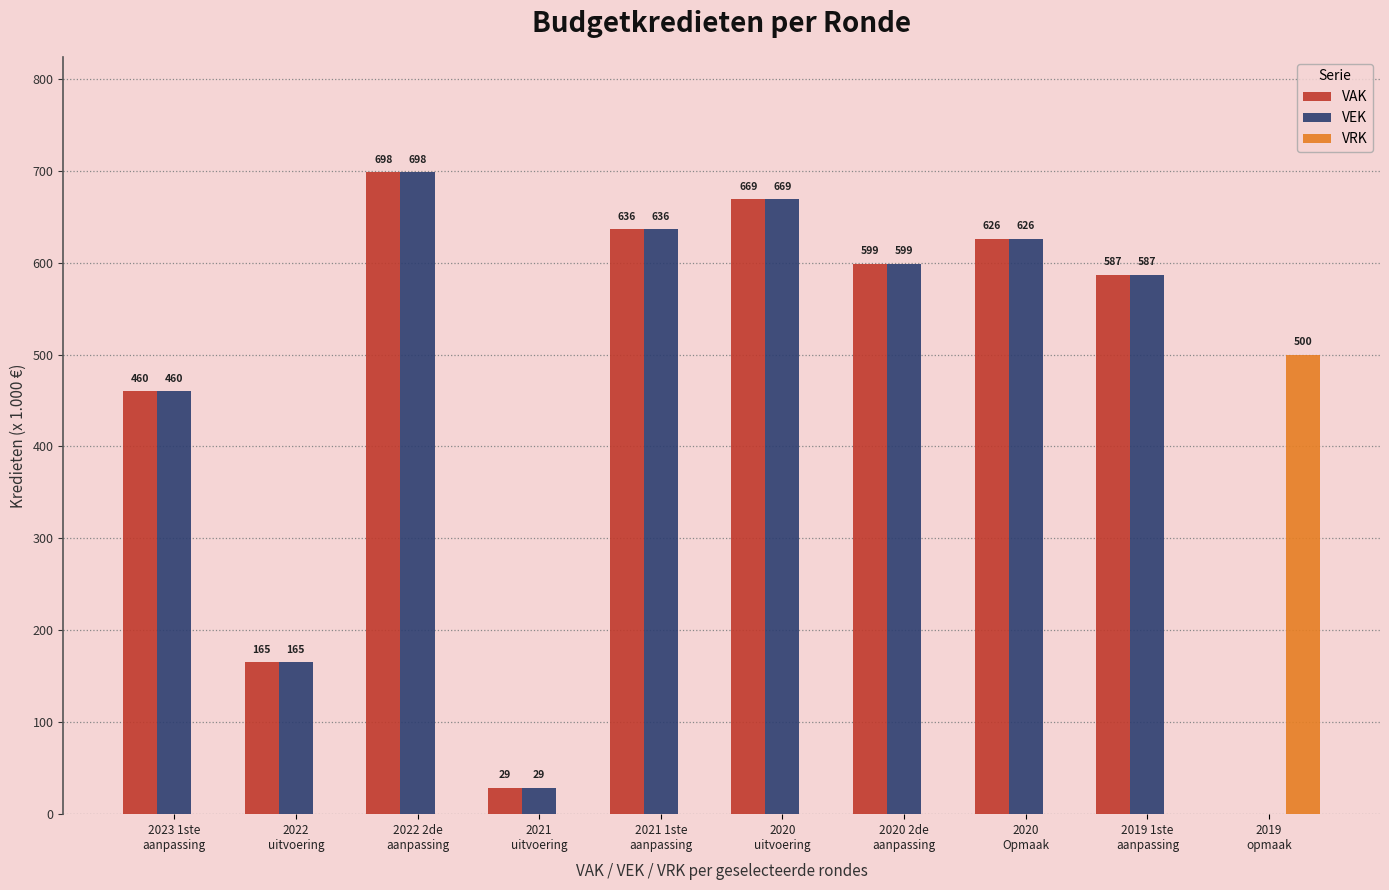

Which label corresponds to the largest value in the chart?

2022 2de
aanpassing